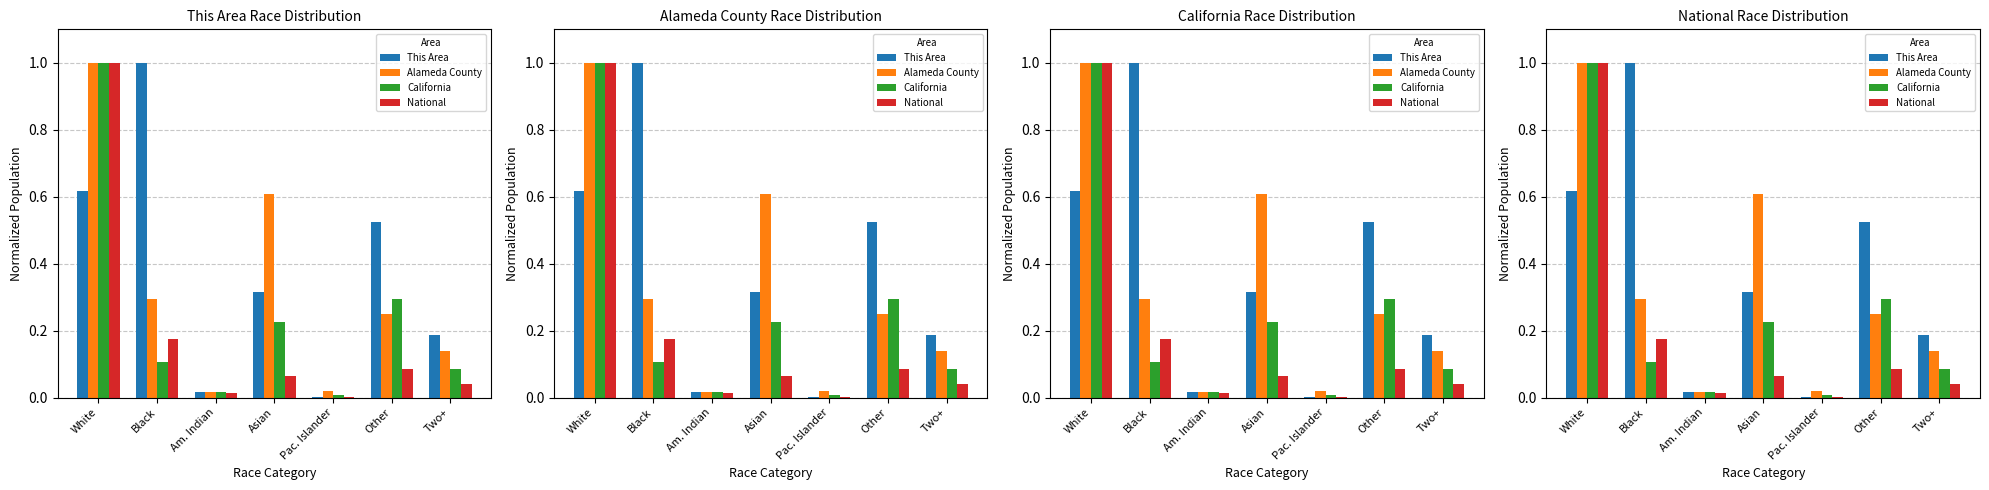

What is the difference between the California values at Pac. Islander and Asian?

0.2